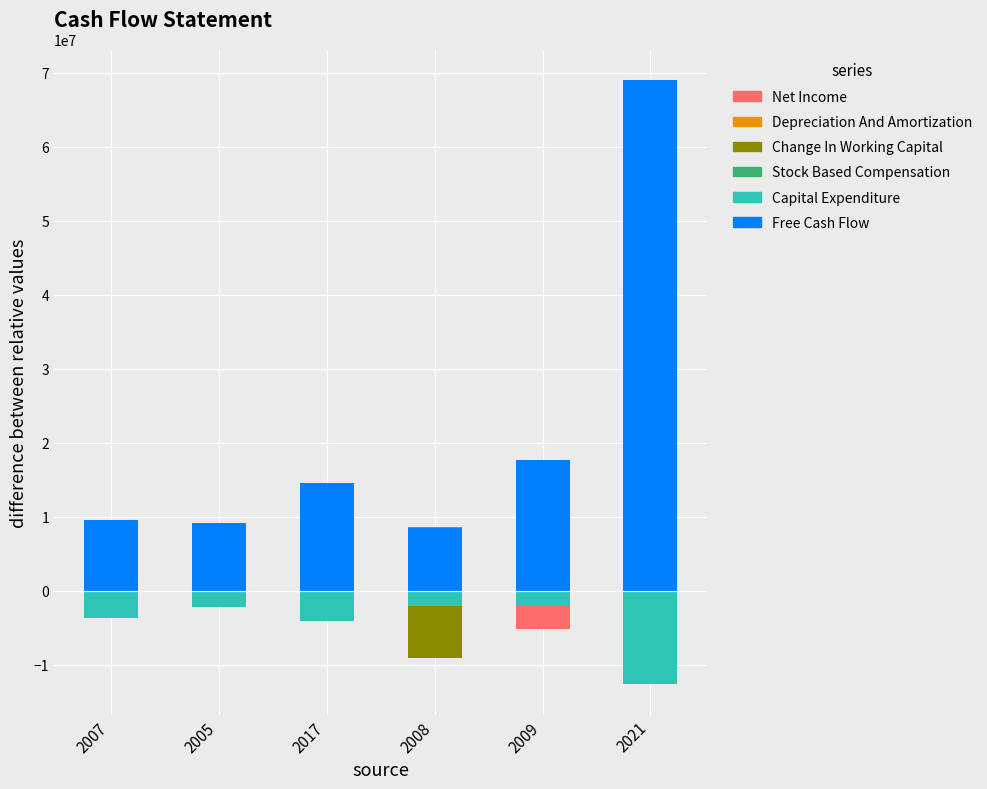

What are all the series names shown in the legend?

Net Income, Depreciation And Amortization, Change In Working Capital, Stock Based Compensation, Capital Expenditure, Free Cash Flow